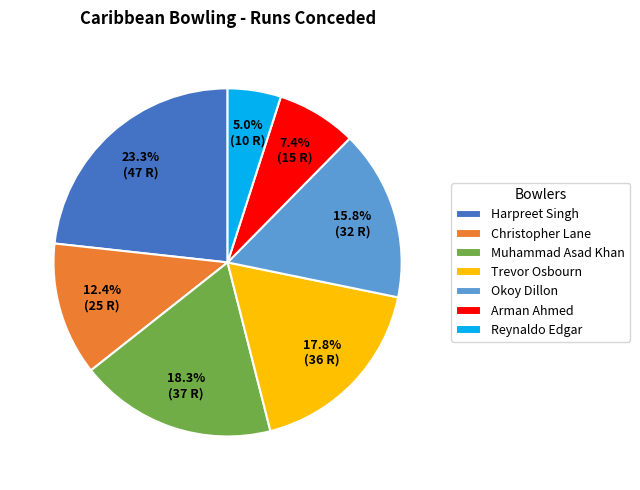

What percentage is the Okoy Dillon slice, to the nearest percent?

16%